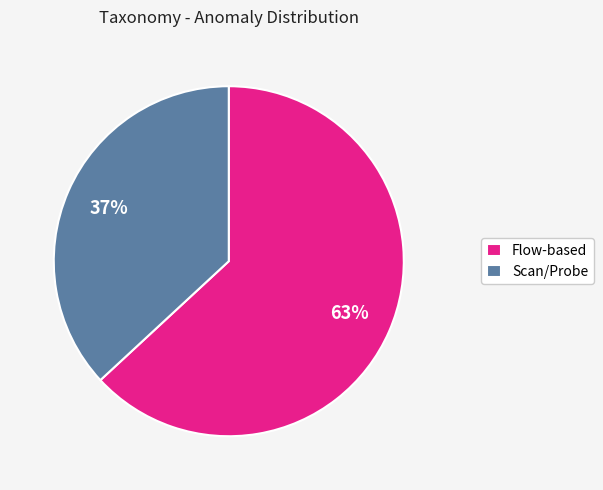

Is the sum of Flow-based and Scan/Probe greater than half?

Yes